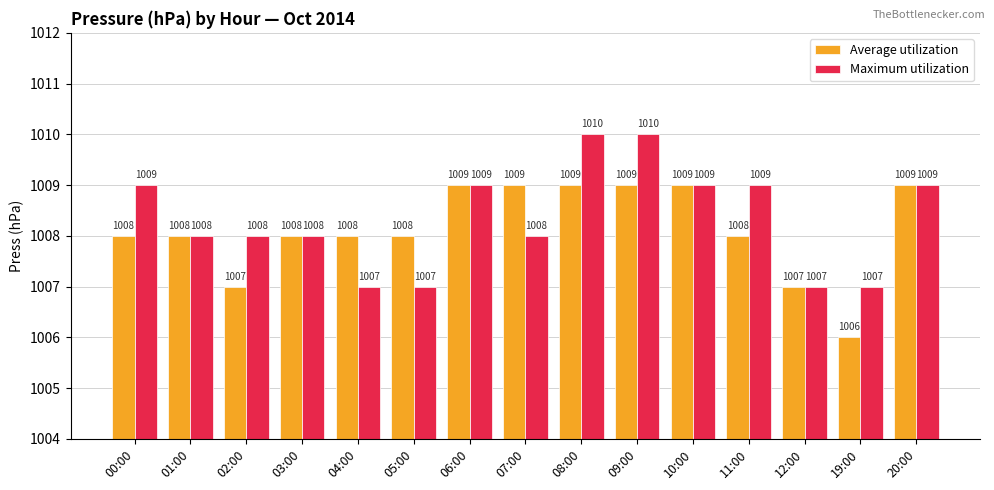

The value of Average utilization at 01:00 is 1451. True or false?

False